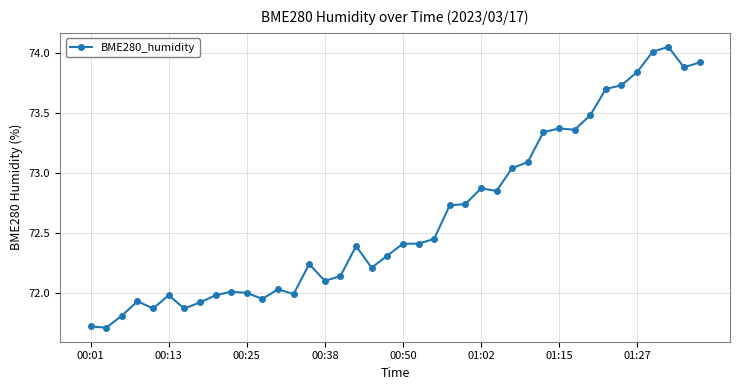

What is the average value?

72.6